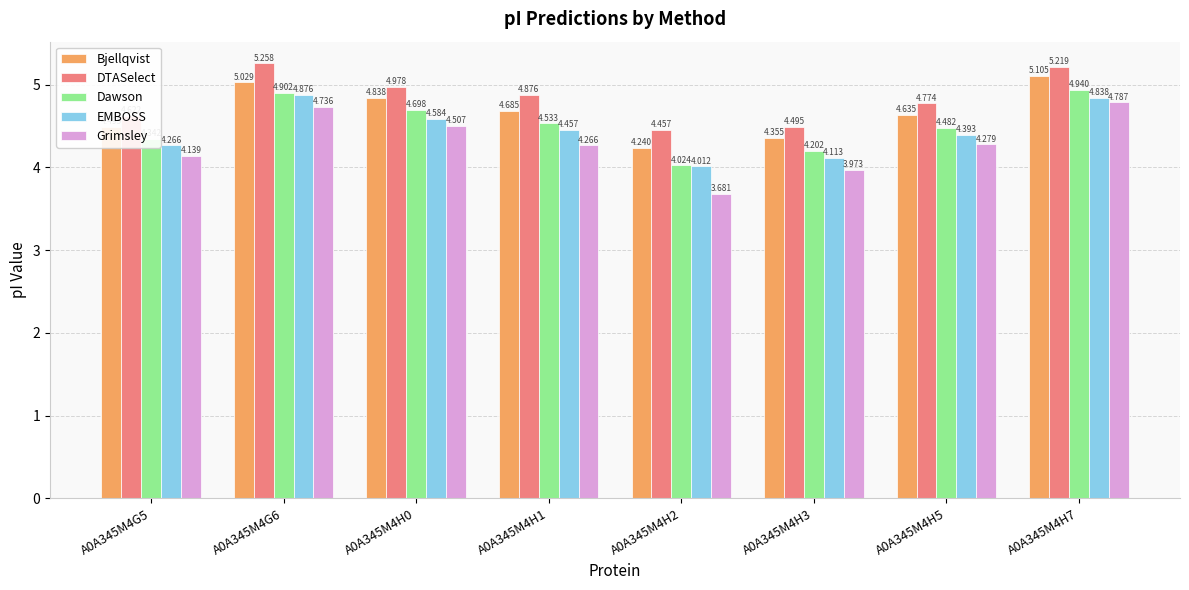

Rank the series by their maximum value, from highest to lowest.

DTASelect, Bjellqvist, Dawson, EMBOSS, Grimsley